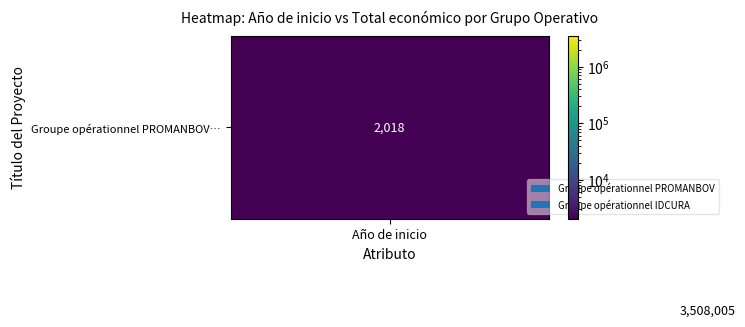

What is the minimum value shown in the chart?

2018